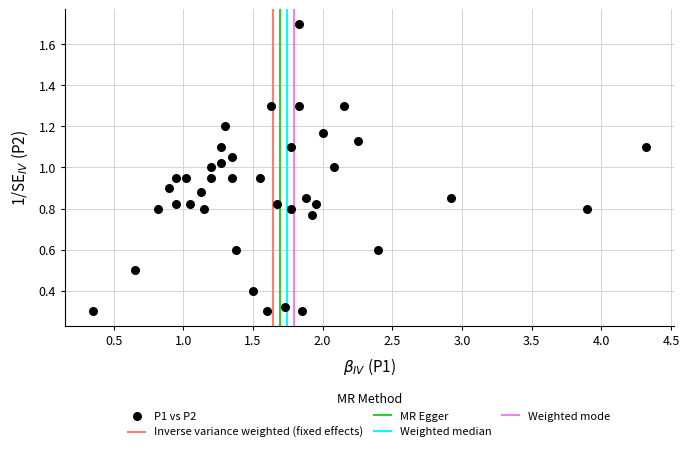

What is the range of X values (max minus min)?

4.0